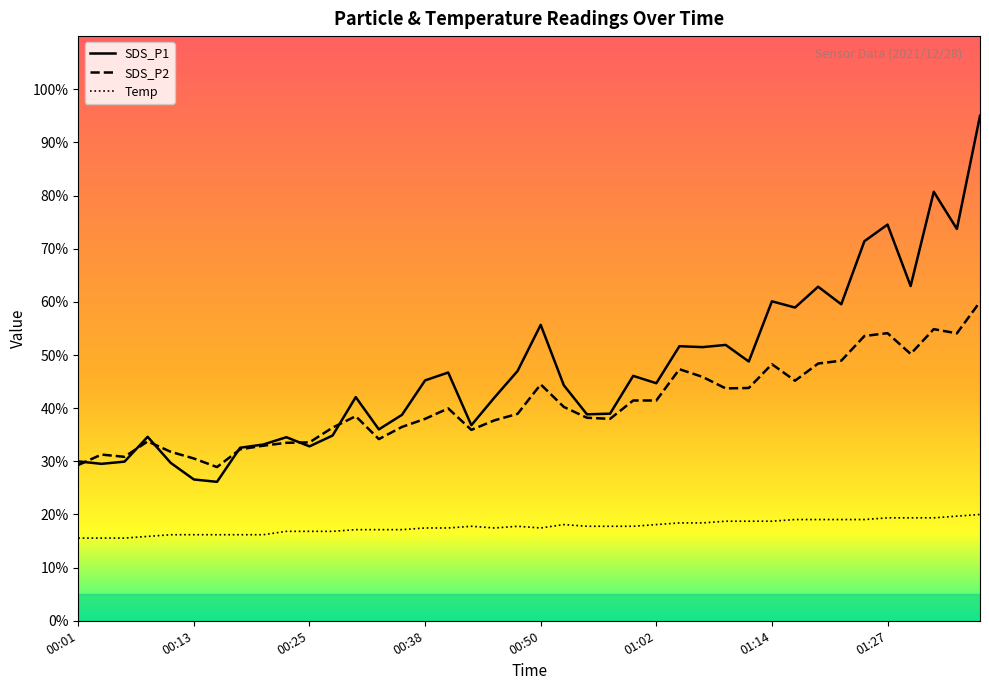

How many lines are shown in the chart?

3